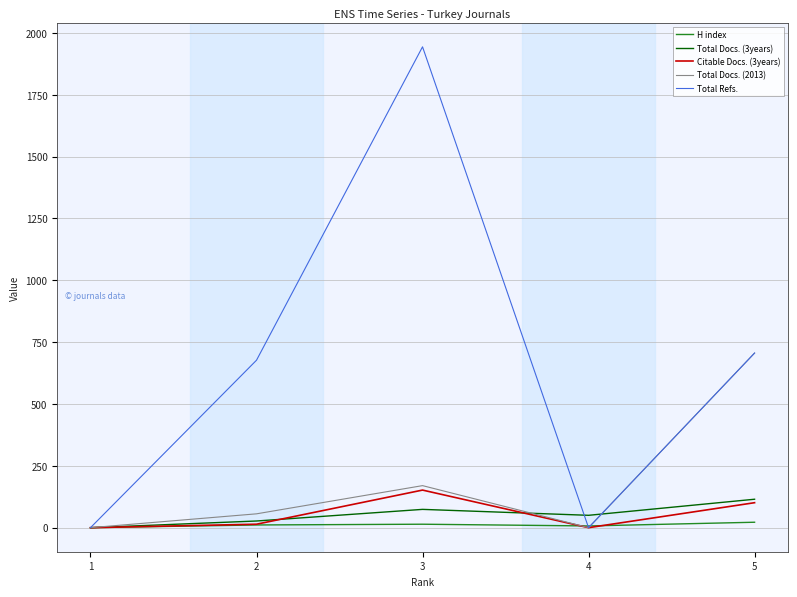

What is the greatest value displayed?

1944